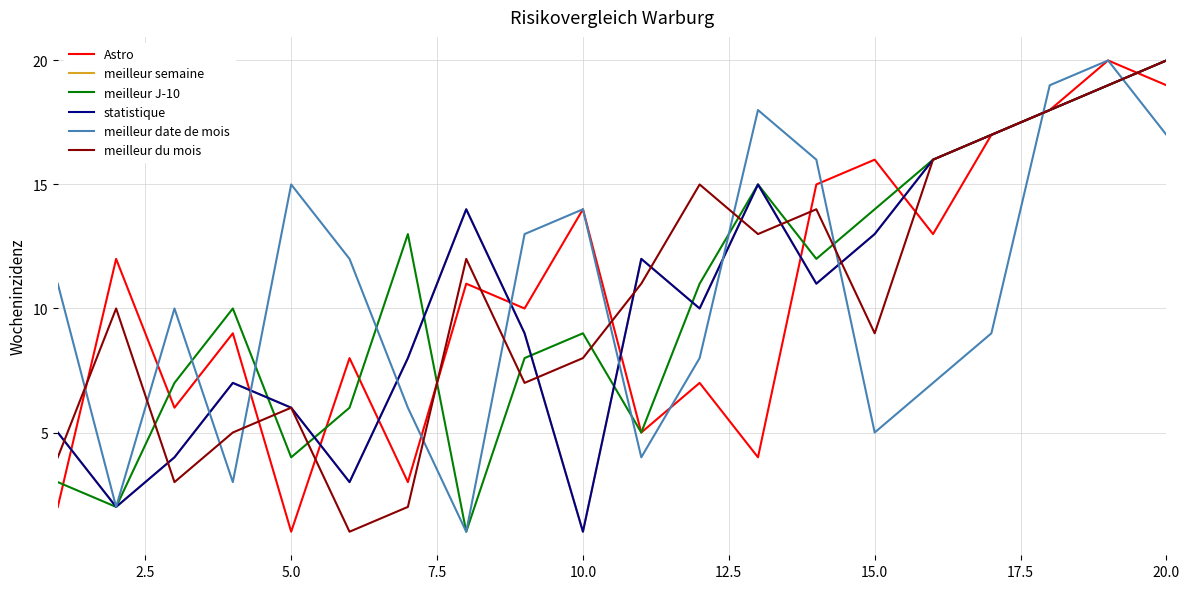

How many times do statistique and meilleur J-10 cross each other?

6